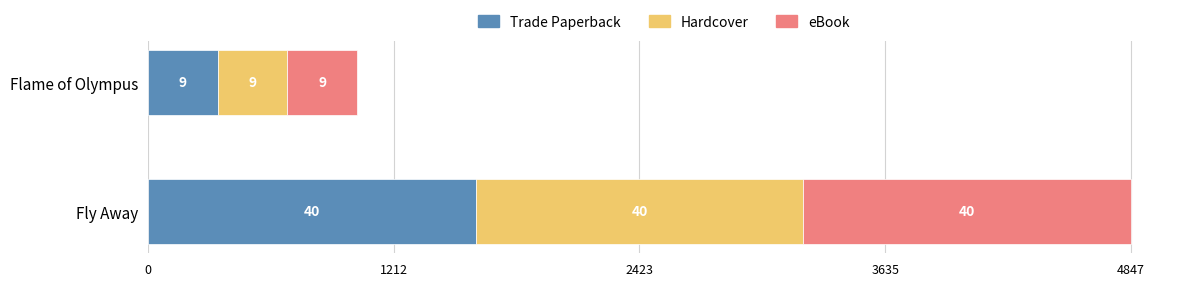

Rank the series by their maximum value, from lowest to highest.

Trade Paperback, Hardcover, eBook